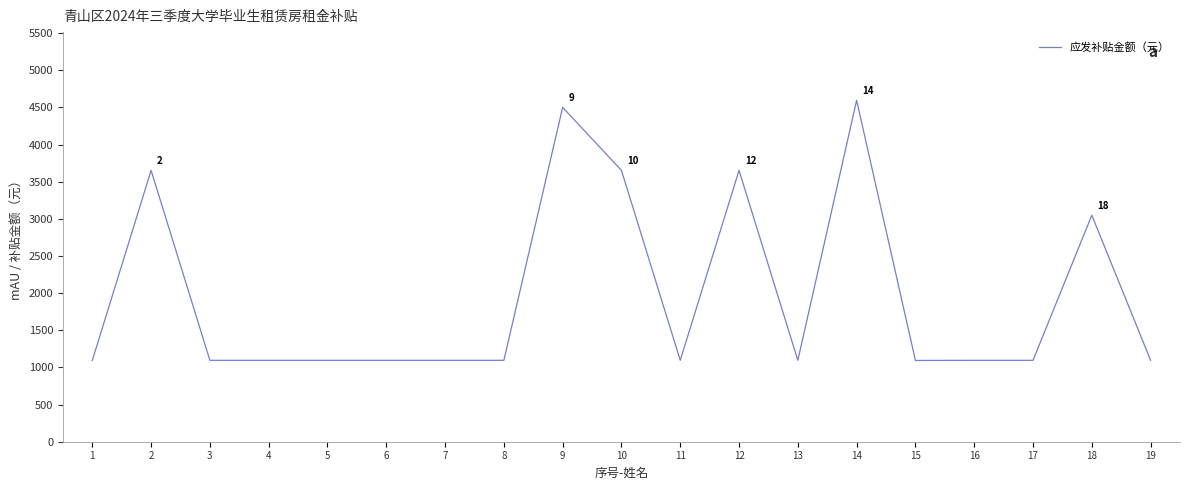

What is the sum of all values?

37338.1